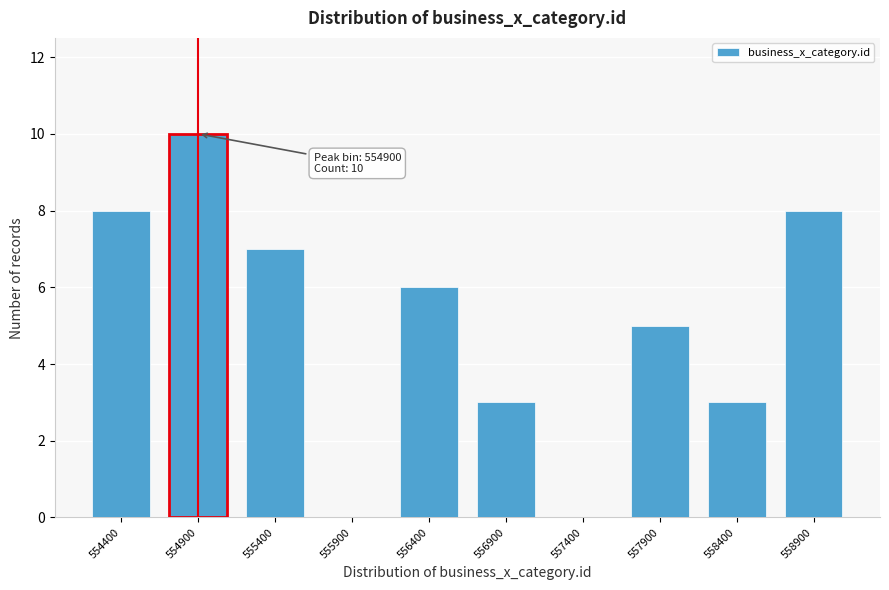

Reading right to left, transcribe all the data shown in this chart.

558900=8	558400=3	557900=5	557400=0	556900=3	556400=6	555900=0	555400=7	554900=10	554400=8